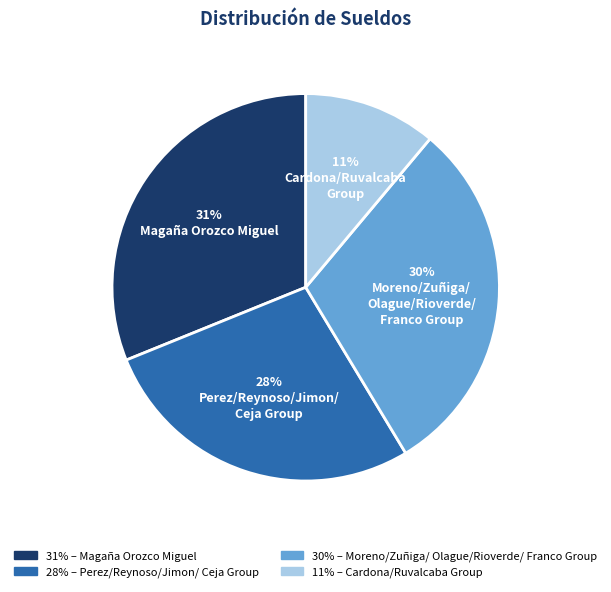

To the nearest percent, what is the average slice percentage?

25%